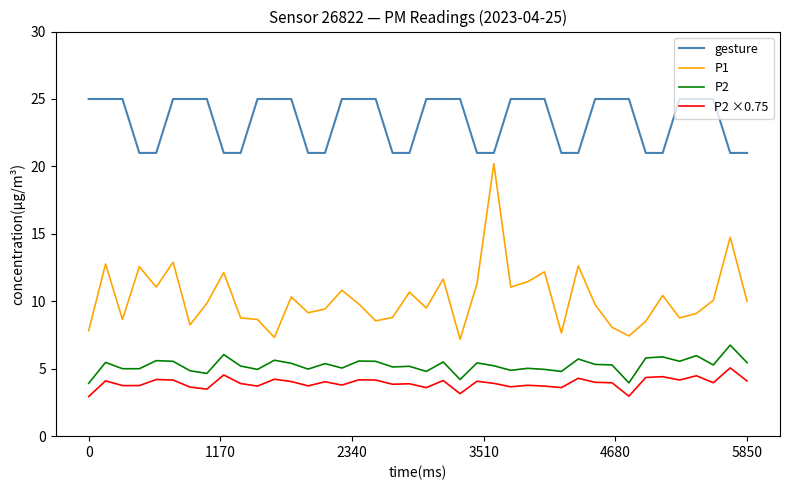

True or false: P1 and P2 ×0.75 intersect in this chart.

False